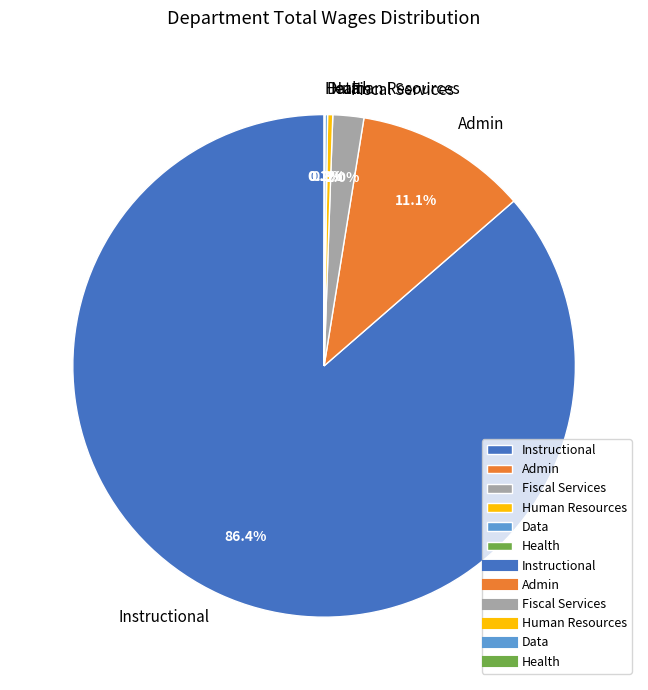

Which category has the biggest portion of the pie?

Instructional